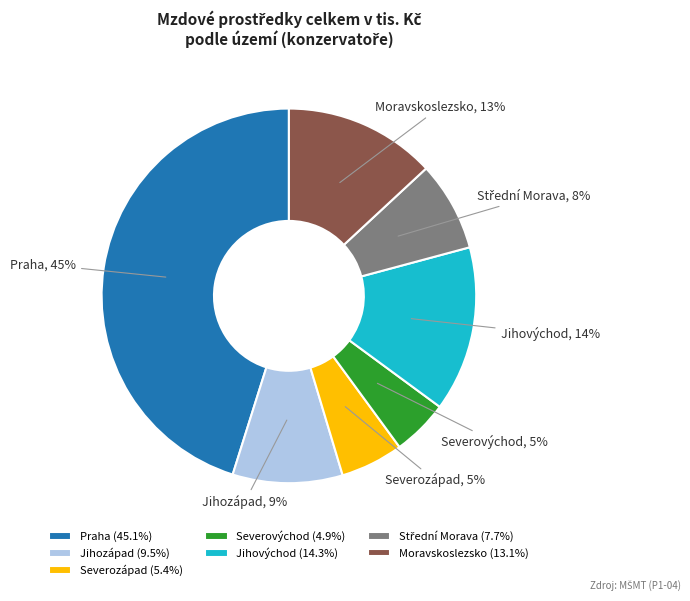

True or false: Jihozápad accounts for 18% of the total.

False